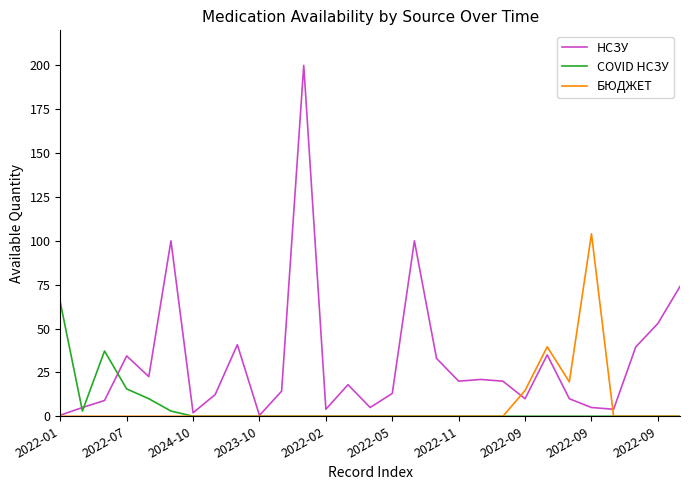

What is the average value of the БЮДЖЕТ series?

6.1